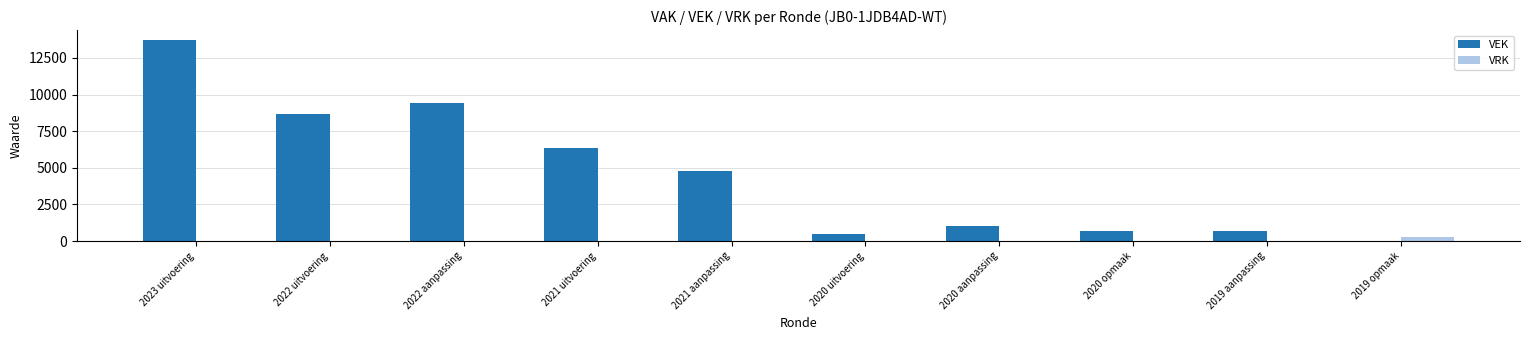

Between 2023 uitvoering and 2021 aanpassing, which series saw the biggest shift?

VEK